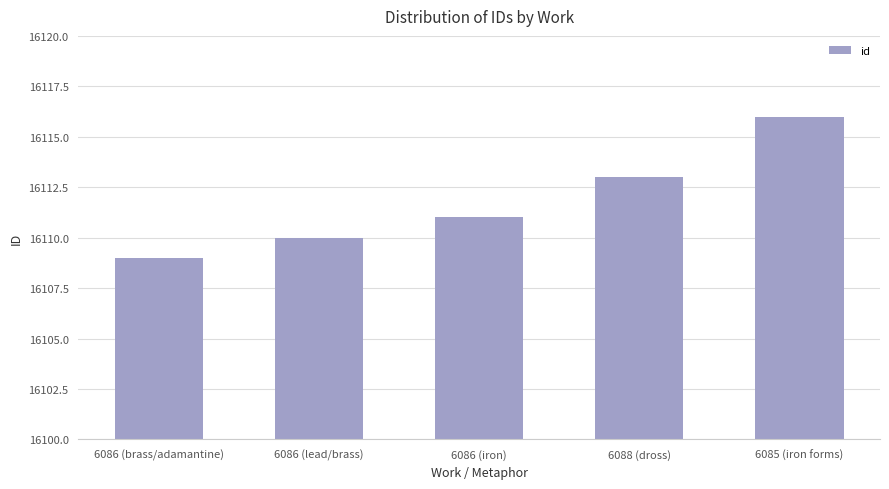

Between 6088 (dross) and 6086 (iron), which is larger?

6088 (dross)